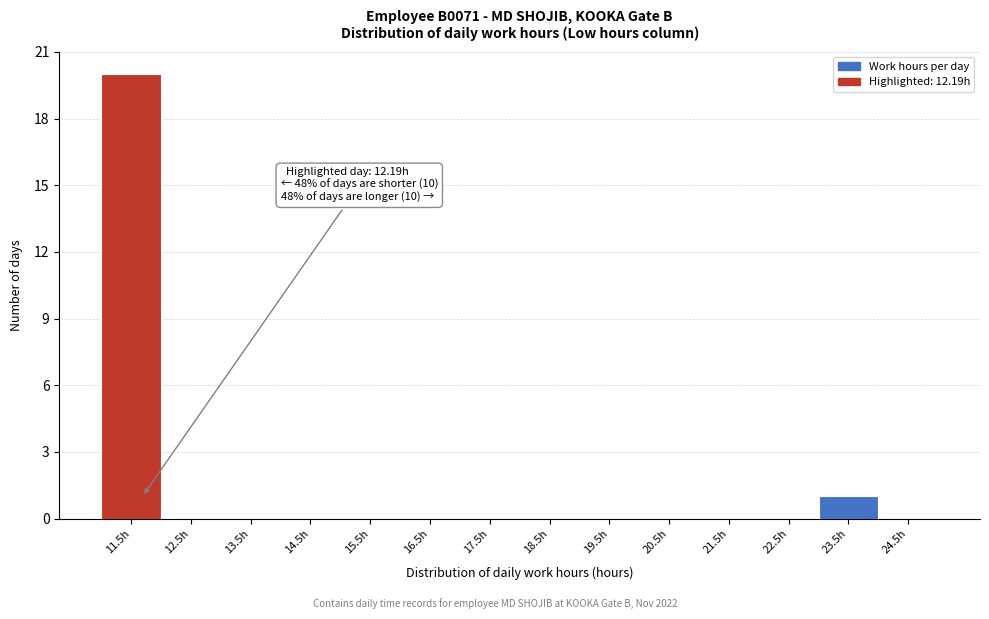

Reading left to right, extract all data points from this chart.

11.5h=20	12.5h=0	13.5h=0	14.5h=0	15.5h=0	16.5h=0	17.5h=0	18.5h=0	19.5h=0	20.5h=0	21.5h=0	22.5h=0	23.5h=1	24.5h=0